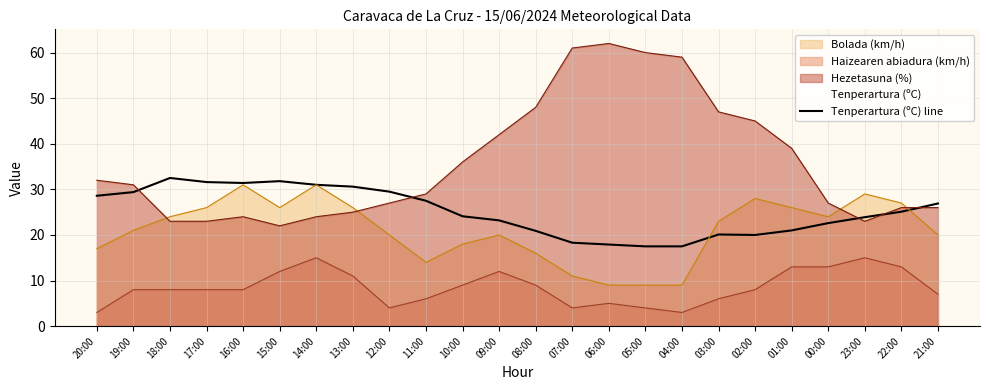

Is it true that the value at 12:00 is 10.9?

False